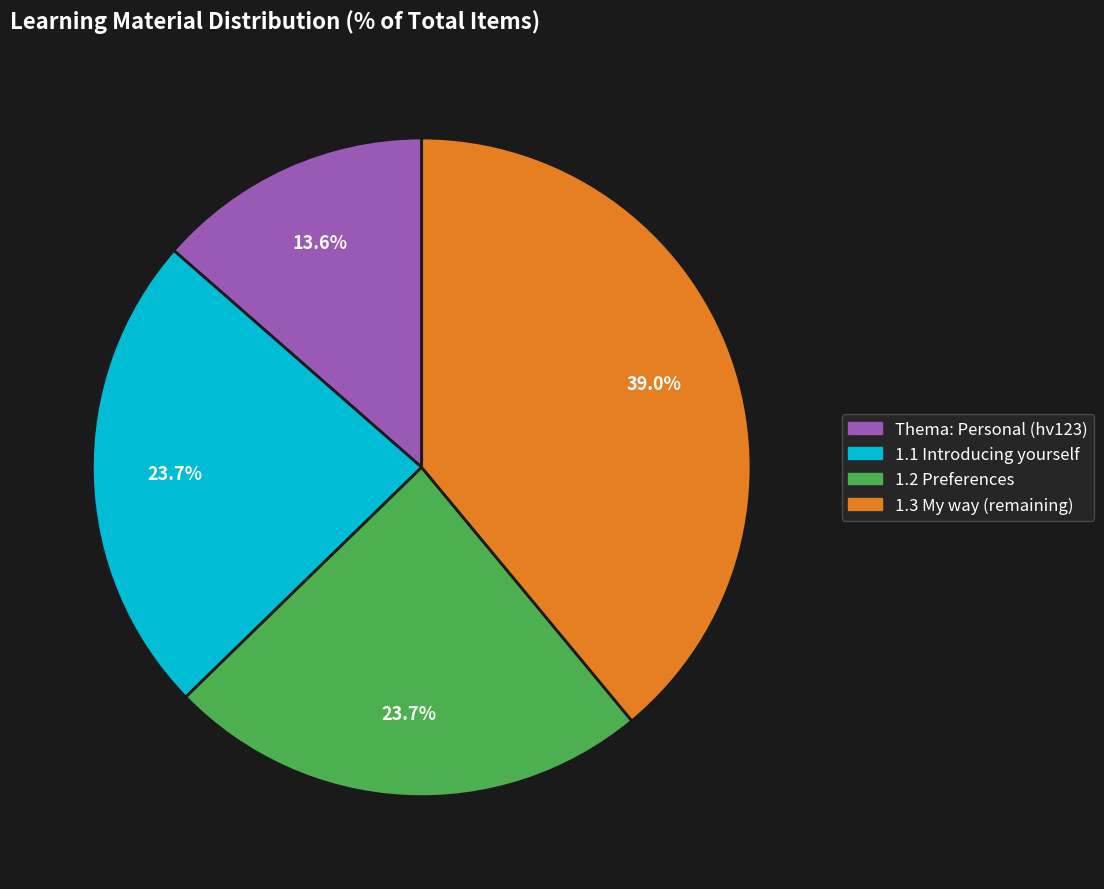

How many segments does this pie chart have?

4